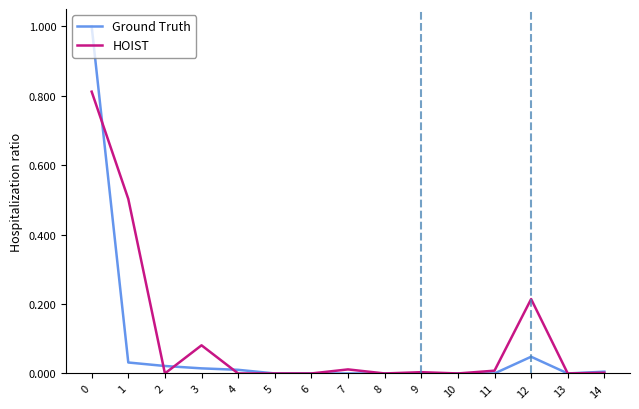

Rank the series by their average value, from lowest to highest.

Ground Truth, HOIST